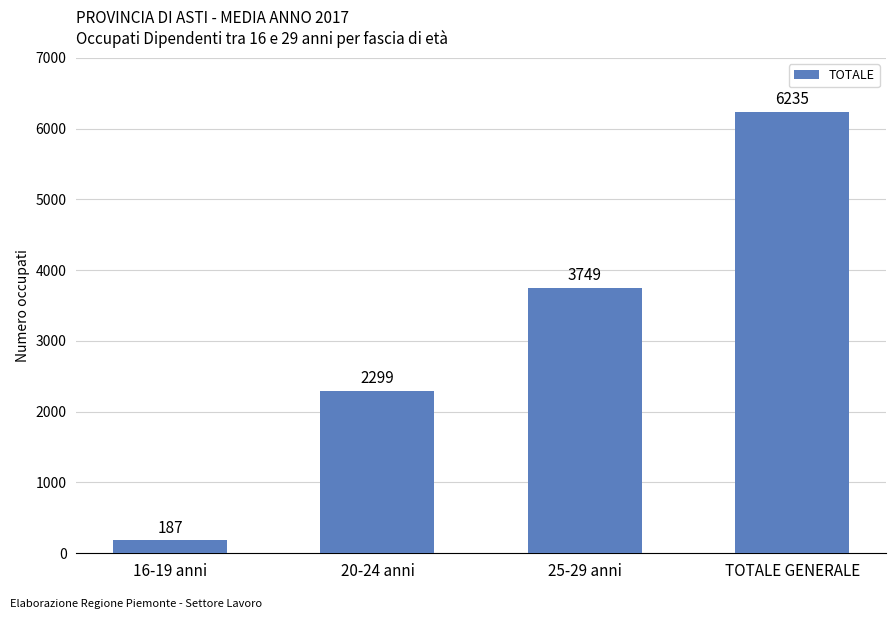

What is the greatest value displayed?

6235